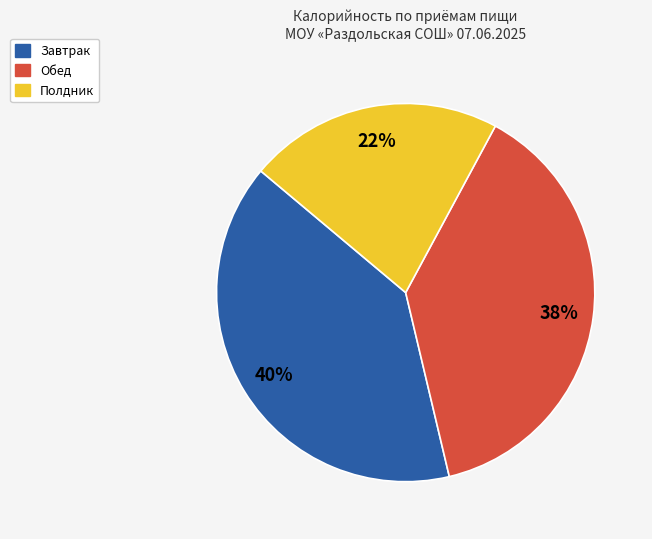

To the nearest percent, what is the difference between the largest and smallest slice percentages?

18%